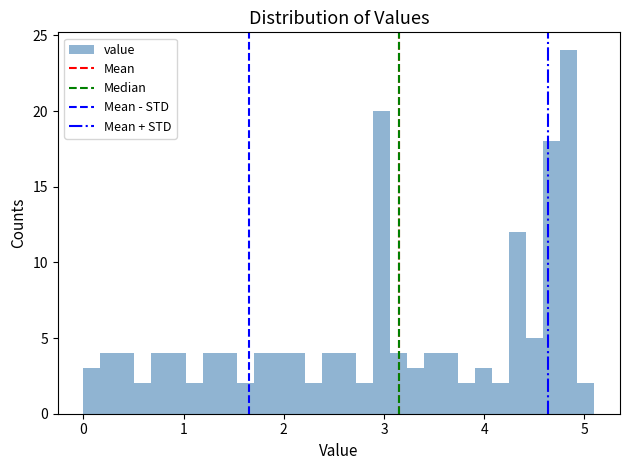

Around what value on the x-axis is the tallest bar? Give the approximate position of its centre, as read against the axis.

4.8